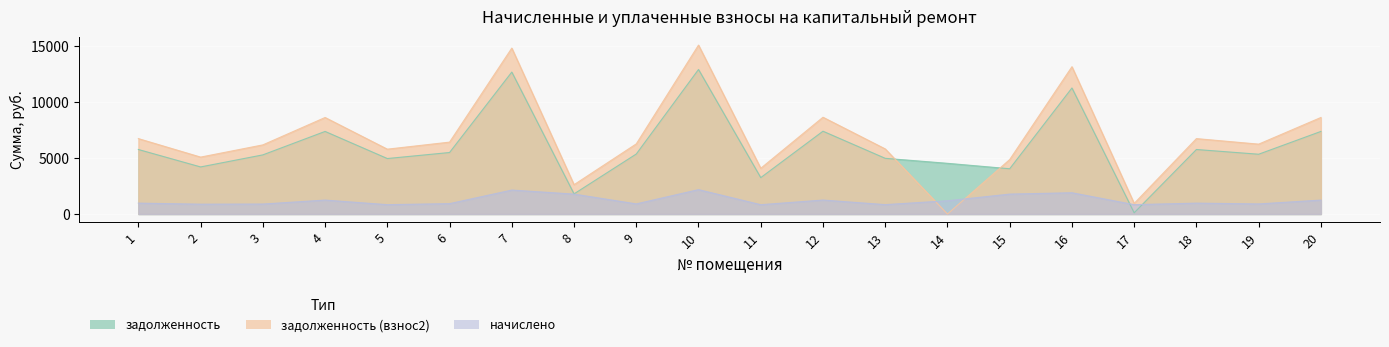

Reading left to right, transcribe all the data shown in this chart.

задолженность: 1=5760.0	2=4203.2	3=5280.0	4=7372.8	5=4953.6	6=5491.2	7=12672.0	8=1797.9	9=5356.8	10=12902.4	11=3248.4	12=7392.0	13=4972.8	14=4526.4	15=4040.9	16=11251.2	17=109.5	18=5760.0	19=5337.6	20=7372.8
задолженность (взнос2): 1=6732.0	2=5081.2	3=6171.0	4=8617.0	5=5789.5	6=6417.8	7=14810.4	8=2618.3	9=6260.8	10=15079.7	11=4081.1	12=8639.4	13=5812.0	14=0.0	15=4861.3	16=13149.8	17=945.5	18=6732.0	19=6238.3	20=8617.0
начислено: 1=972.0	2=878.0	3=891.0	4=1244.2	5=835.9	6=926.6	7=2138.4	8=1778.4	9=904.0	10=2177.3	11=832.7	12=1247.4	13=839.2	14=1183.2	15=1778.4	16=1898.6	17=835.9	18=972.0	19=900.7	20=1244.2